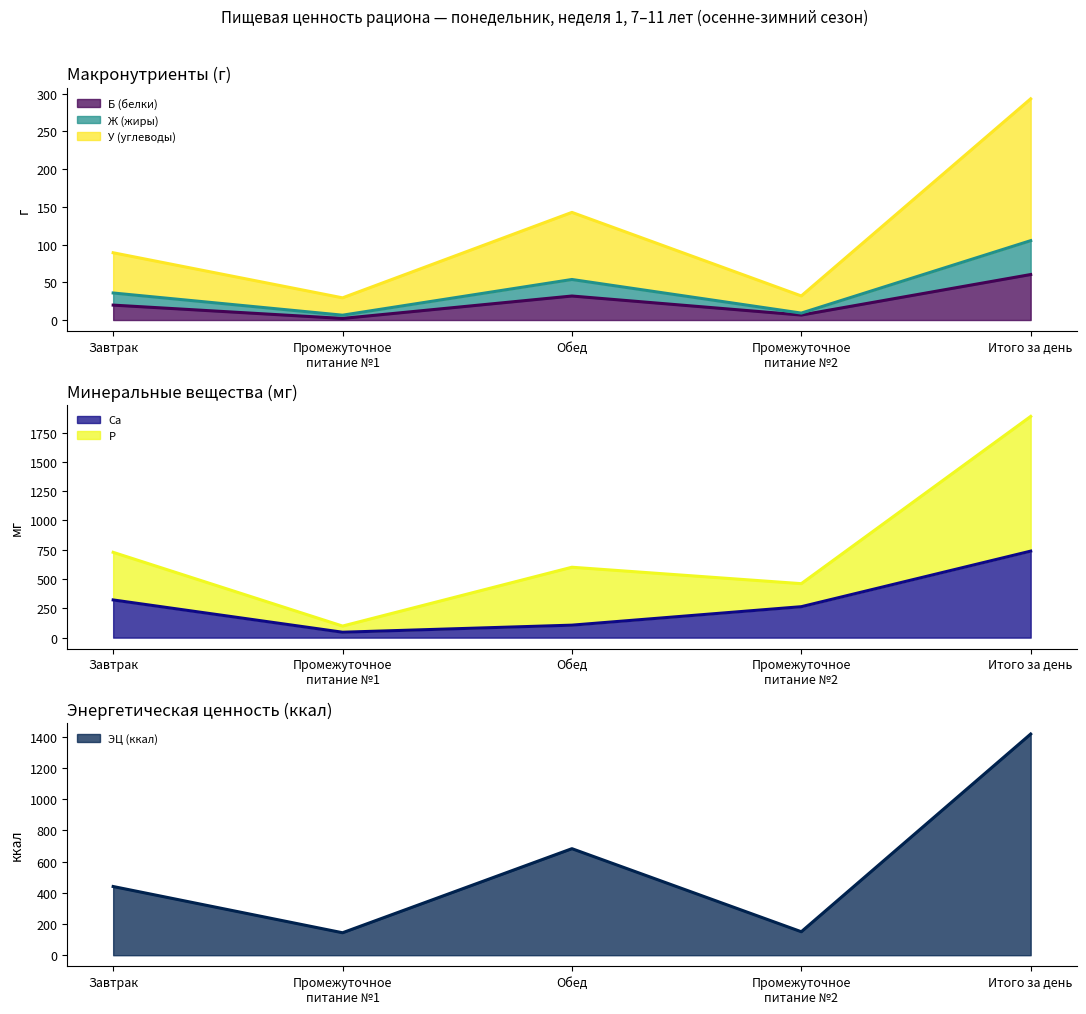

At which category does Ca reach its first local valley?

Промежуточное
питание №1